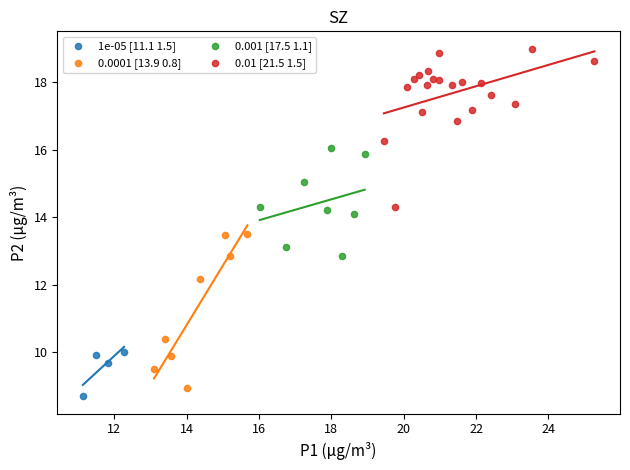

Which series contains the highest Y value?

0.01 [21.5 1.5]